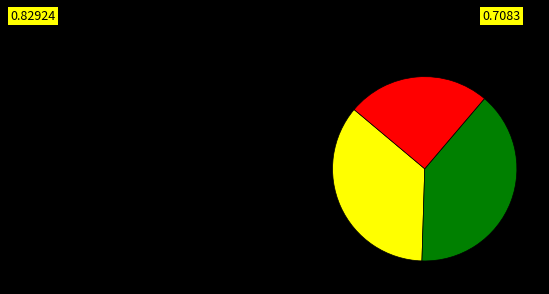

Is there any slice that represents more than half of the pie?

No